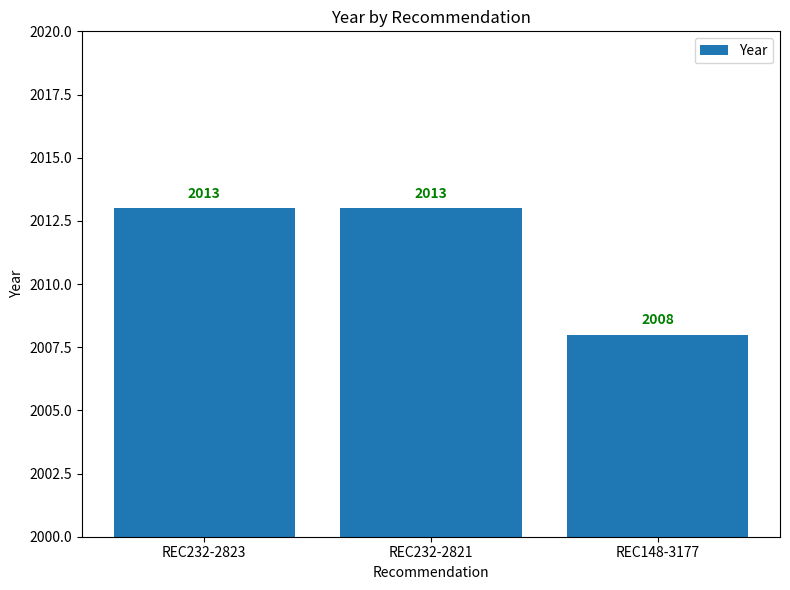

What position from the right is REC232-2821?

2